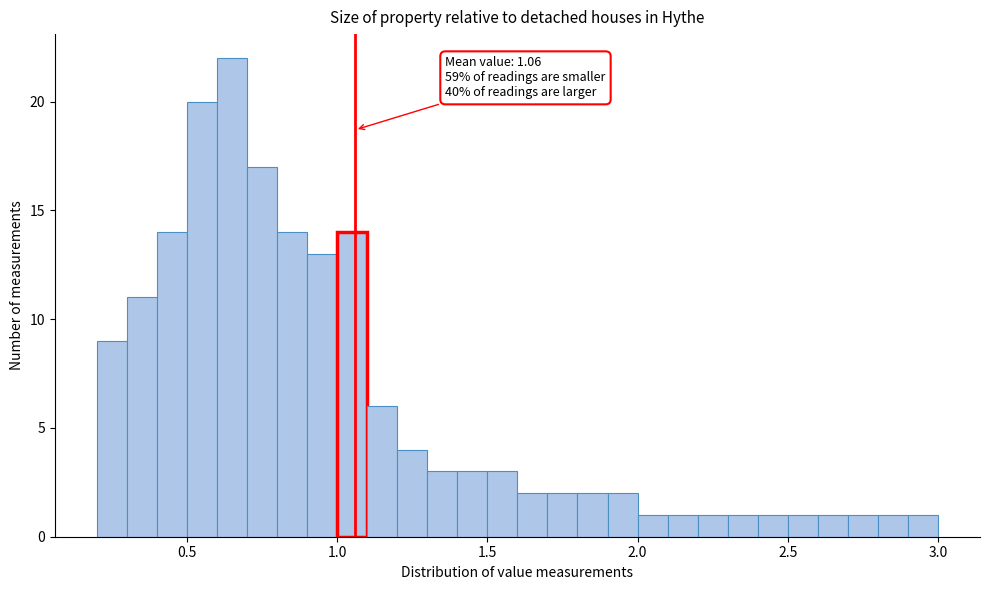

Read against the x-axis, roughly where is the centre of the tallest bar?

0.65